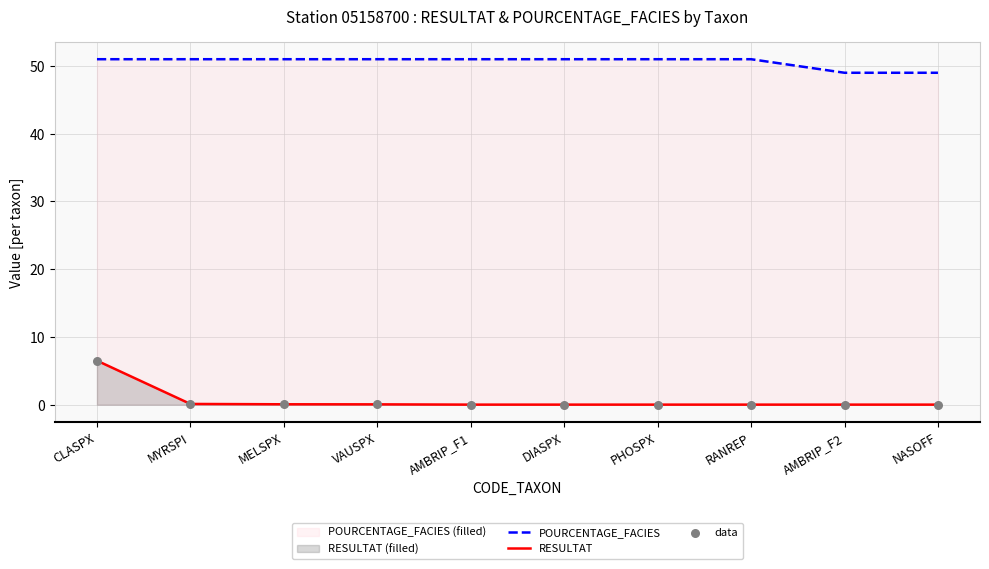

At how many categories does at least one series exceed 29?

10